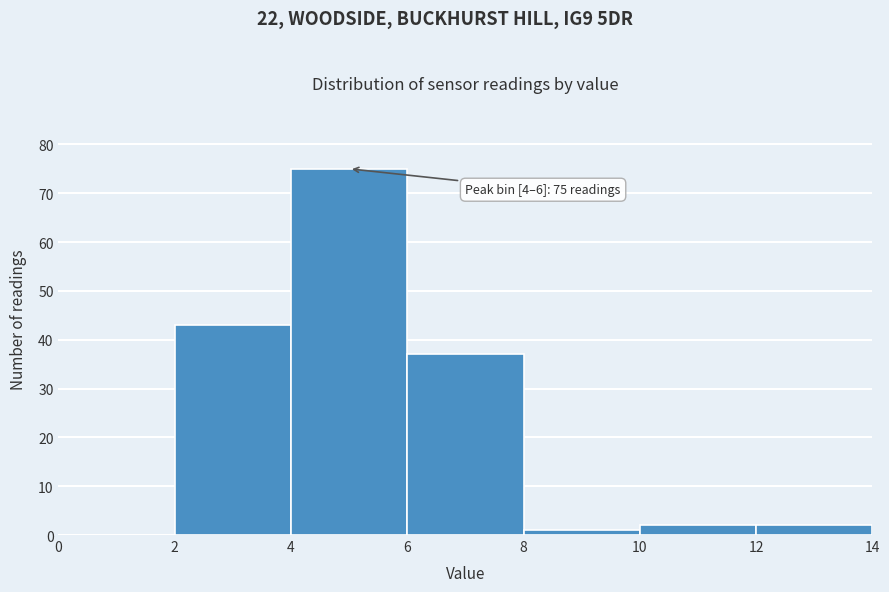

Over which range of the x-axis is the bar tallest?

4 to 6